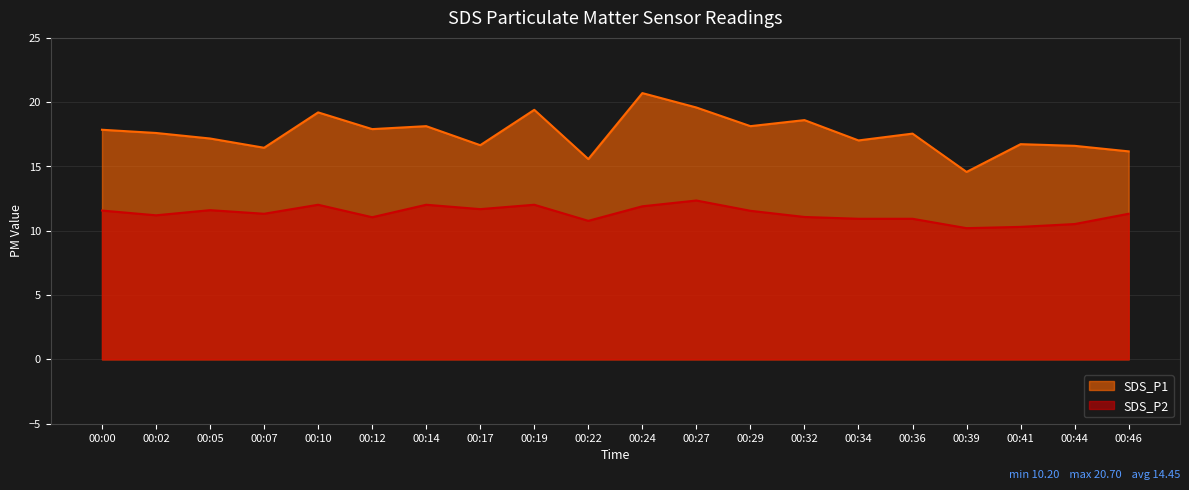

Which category has the lowest value in the SDS_P2 series?

00:39